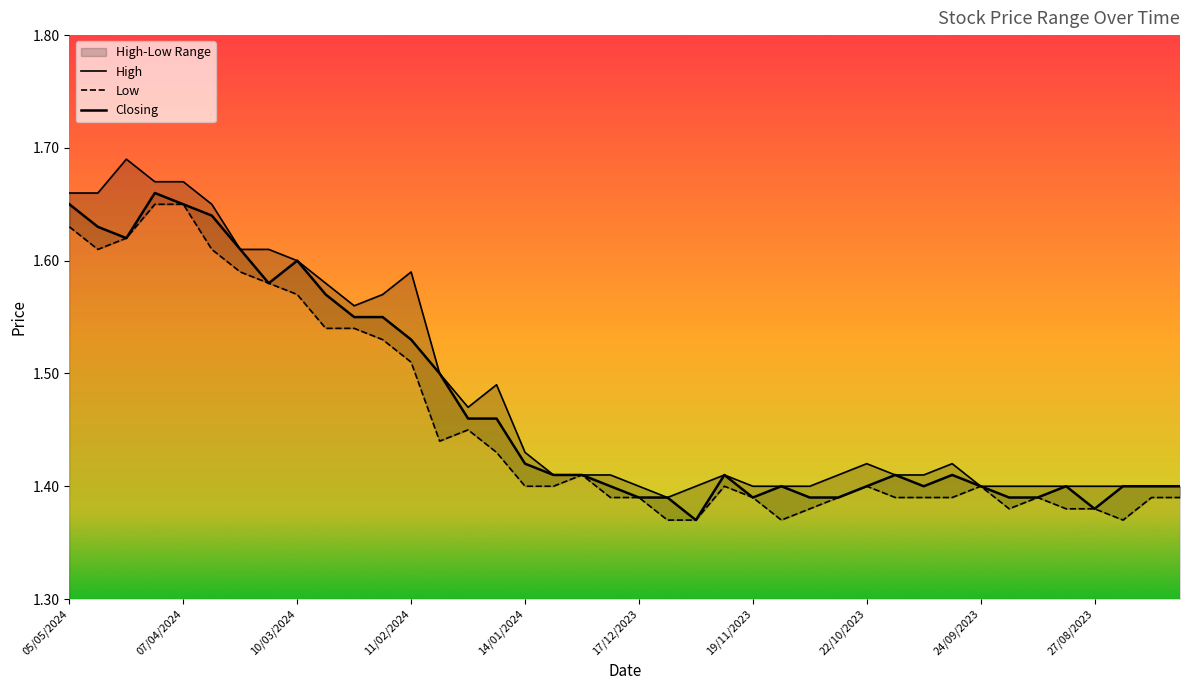

Which series changed the most between 16 and 37?

High